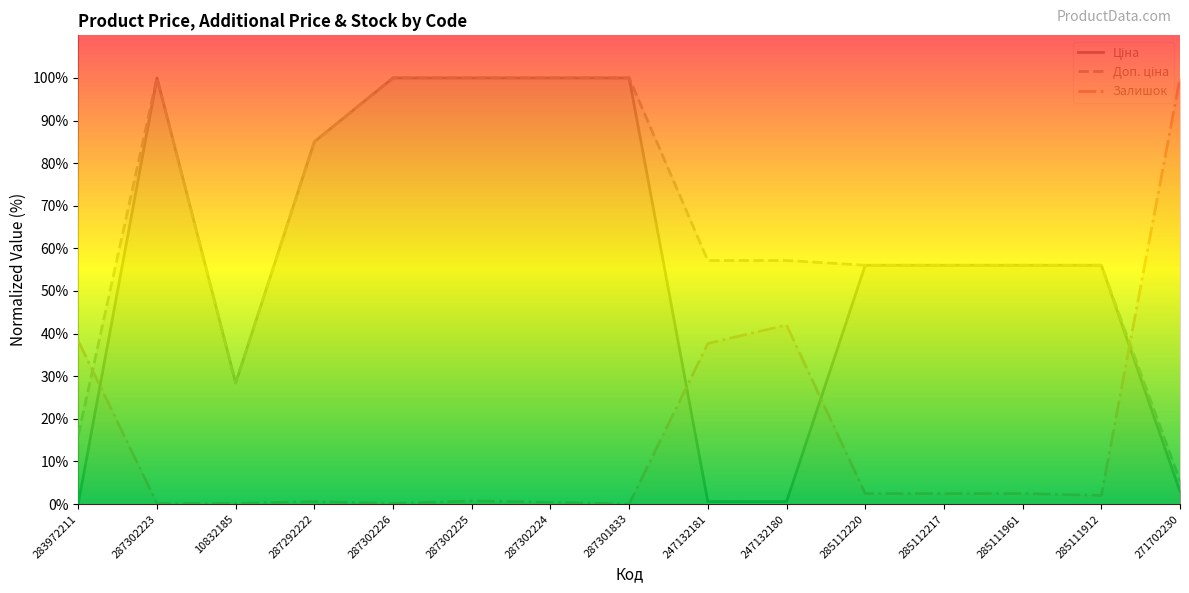

Where is the first local minimum for Залишок?

287302226